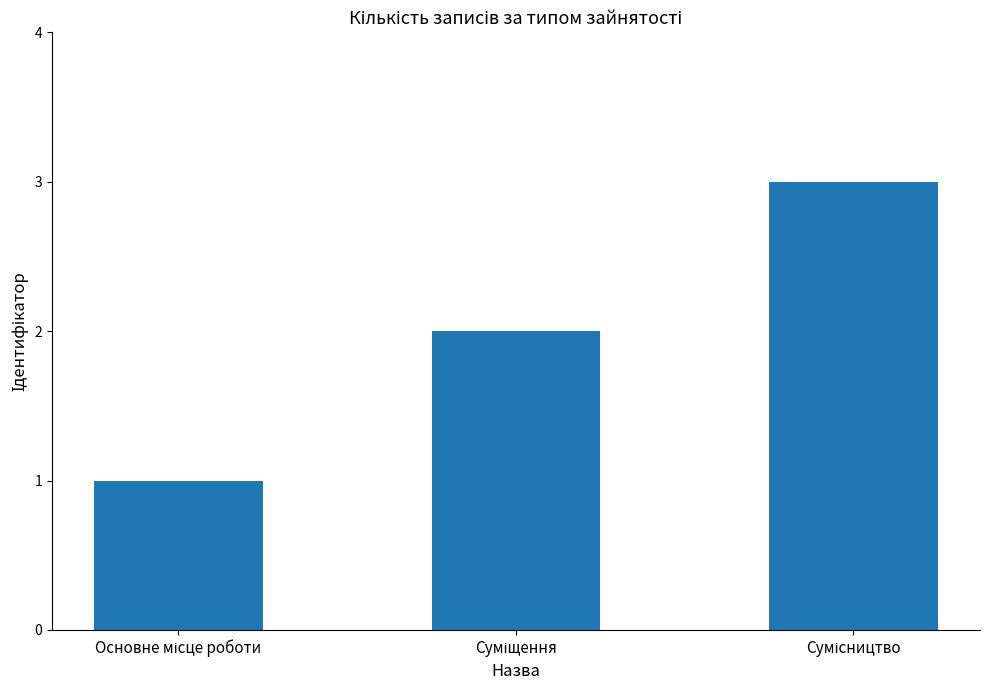

What is the maximum value shown in the chart?

3